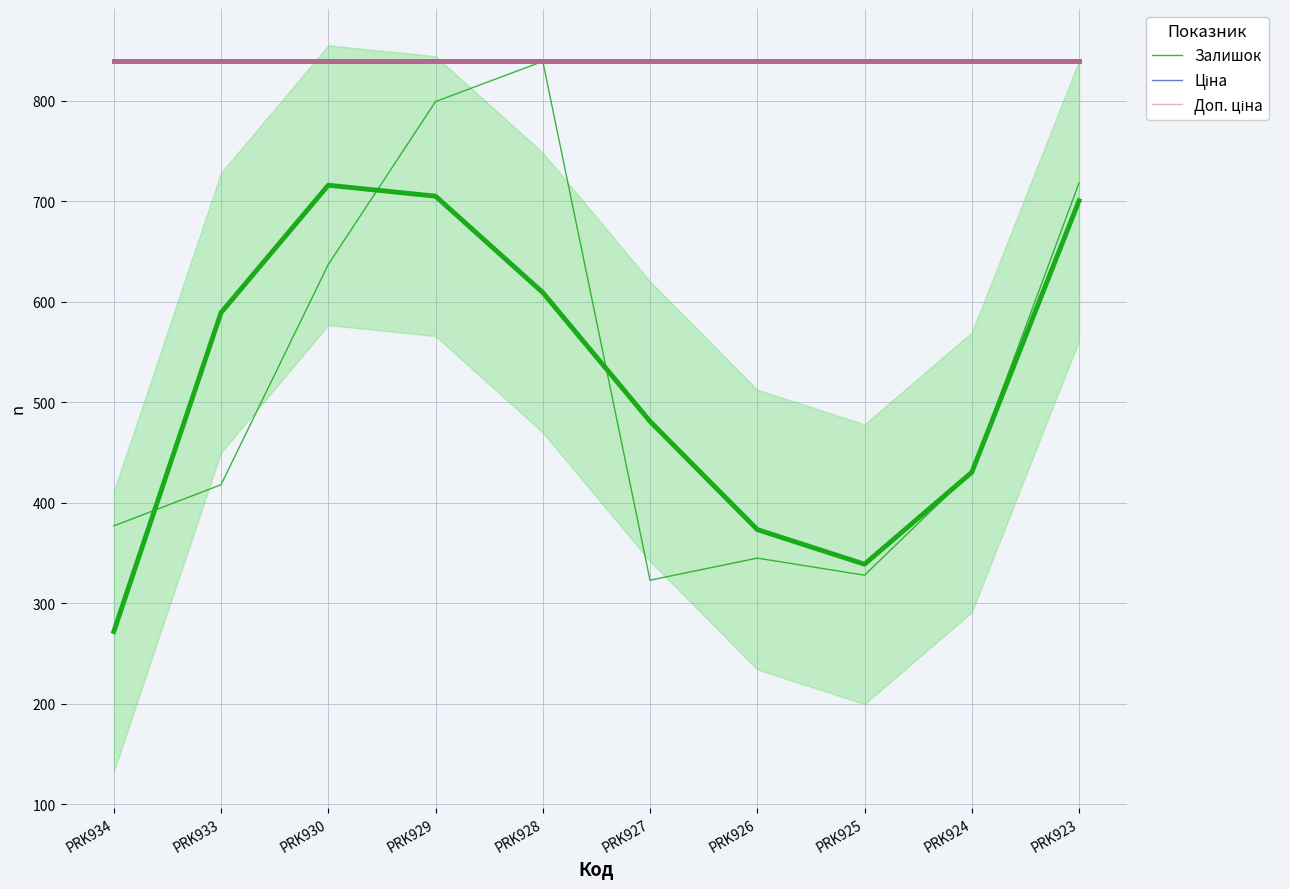

True or false: Доп. ціна and Ціна cross at least once.

False